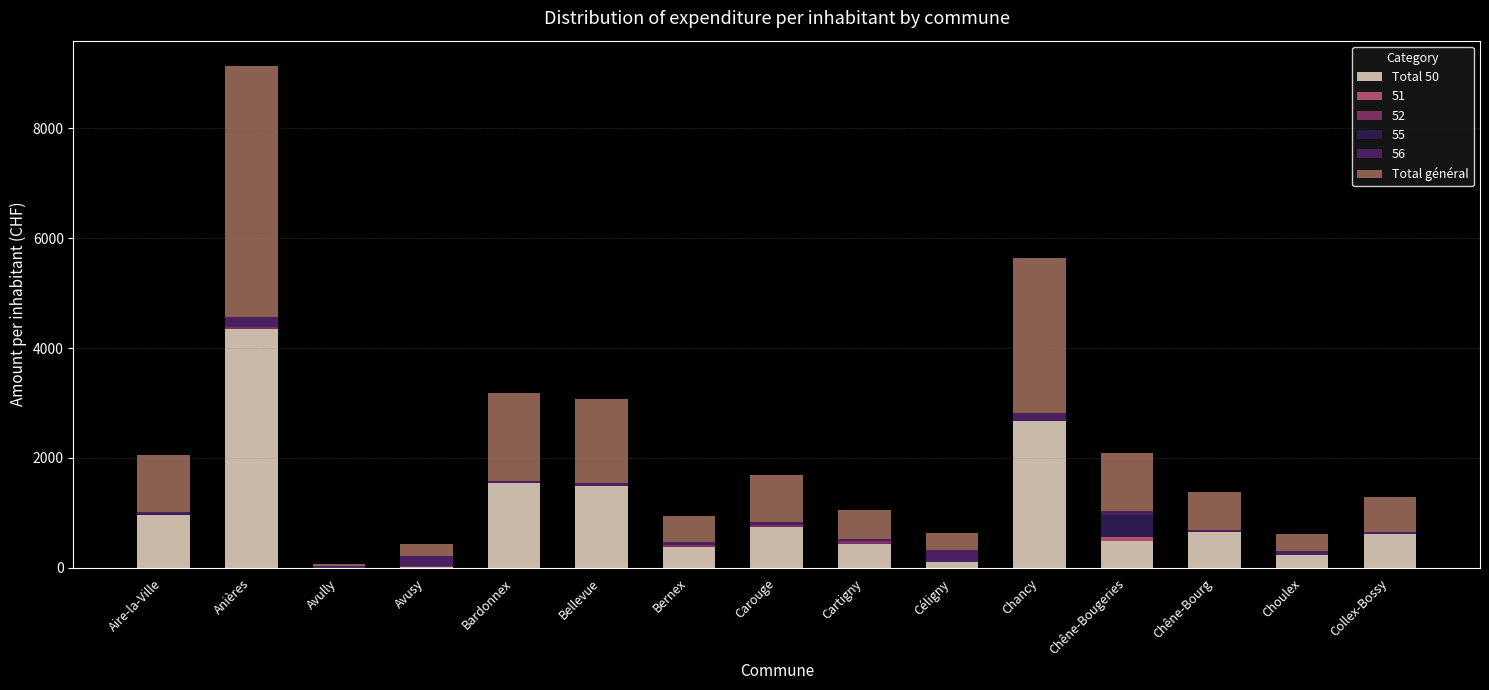

What is the label of the 3rd bar from the right?

Chêne-Bourg